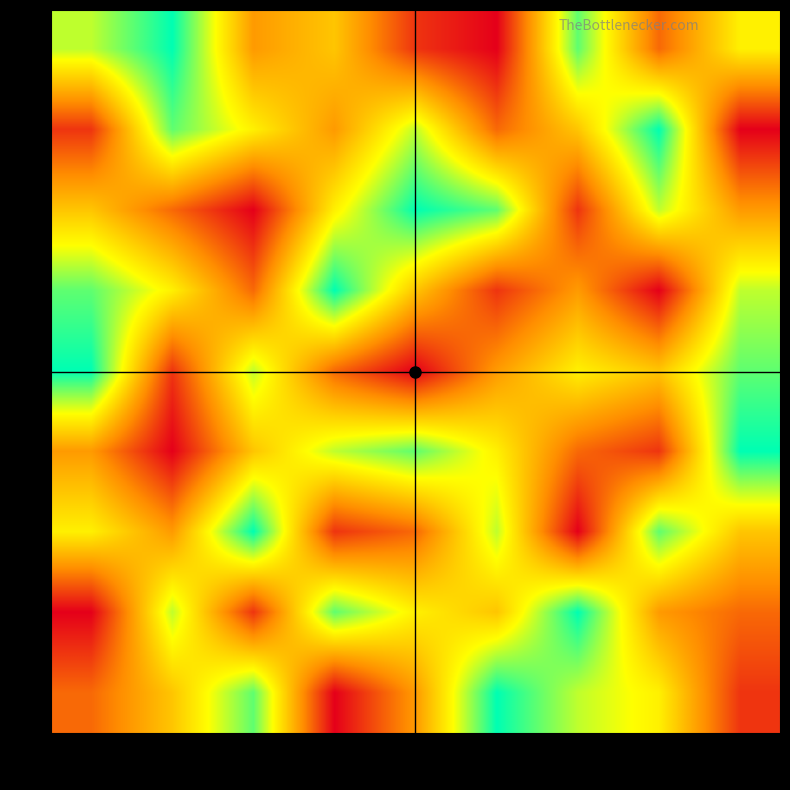

Reading left to right, what are all the values shown in this chart?

7: 9=7	8=9	6=4	4=5	7=2	3=1	5=8	9=3	1=6
2: 9=2	8=8	6=6	4=4	7=7	3=3	5=5	9=9	1=1
5: 9=5	8=3	6=1	4=6	7=9	3=8	5=2	9=7	1=4
8: 9=8	8=6	6=3	4=9	7=5	3=2	5=4	9=1	1=7
9: 9=9	8=2	6=7	4=3	7=1	3=4	5=6	9=5	1=8
4: 9=4	8=1	6=5	4=7	7=8	3=6	5=3	9=2	1=9
6: 9=6	8=4	6=9	4=2	7=3	3=7	5=1	9=8	1=5
1: 9=1	8=7	6=2	4=8	7=6	3=5	5=9	9=4	1=3
3: 9=3	8=5	6=8	4=1	7=4	3=9	5=7	9=6	1=2